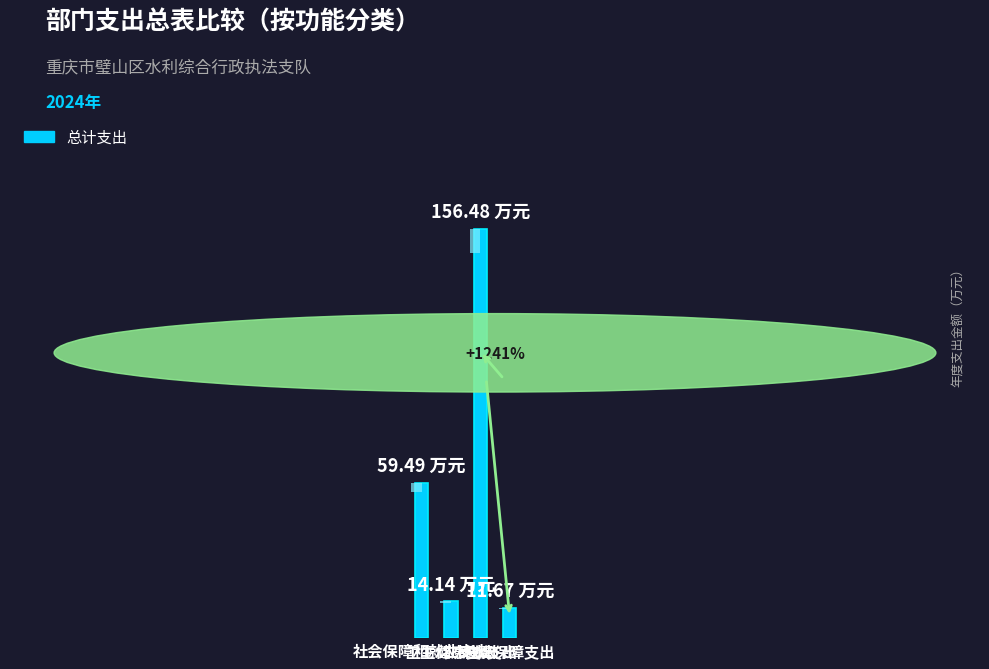

Rank the categories by value from highest to lowest.

农林水支出, 社会保障和就业支出, 卫生健康支出, 住房保障支出